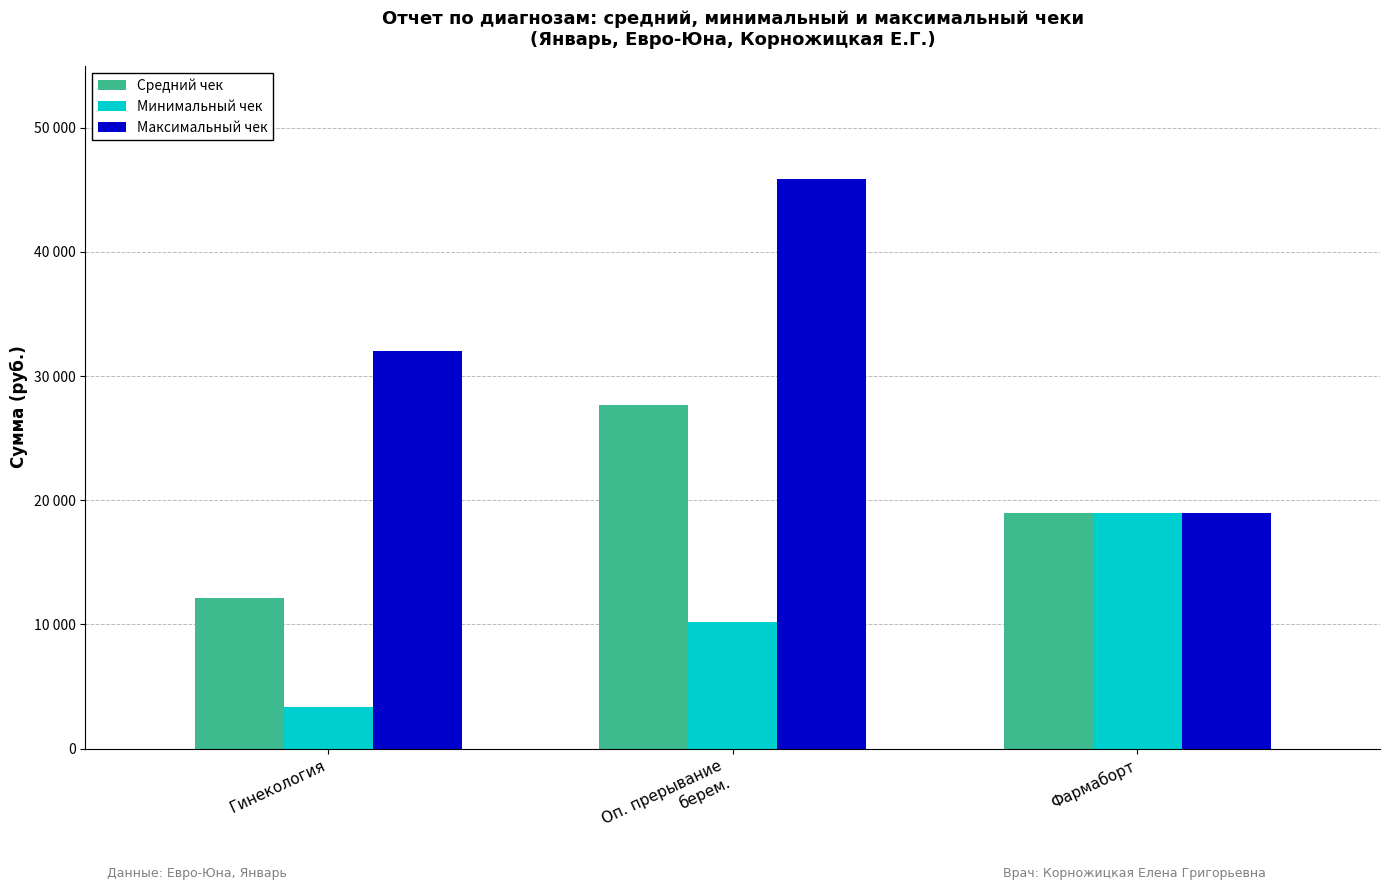

What is the spread (max minus min) of values at Гинекология?

28640